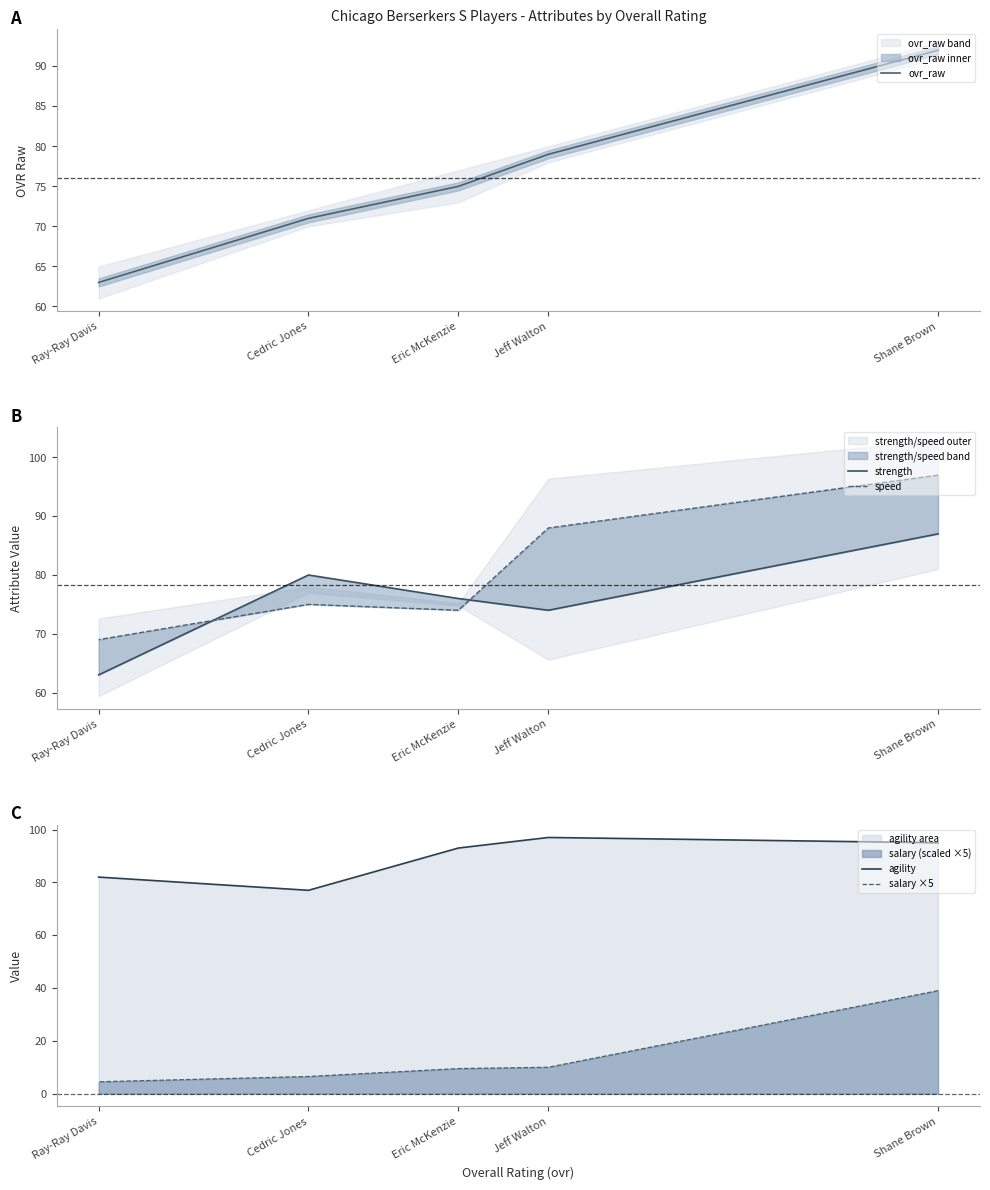

True or false: salary ×5 has a value of 39.0 at Shane Brown.

True